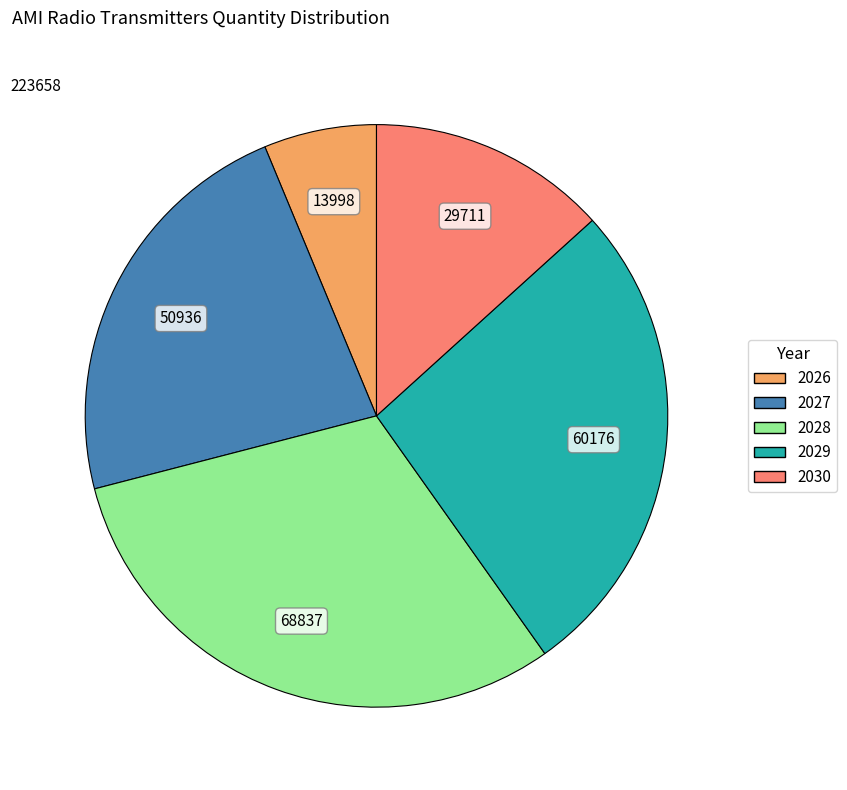

How many slices are in this pie chart?

5